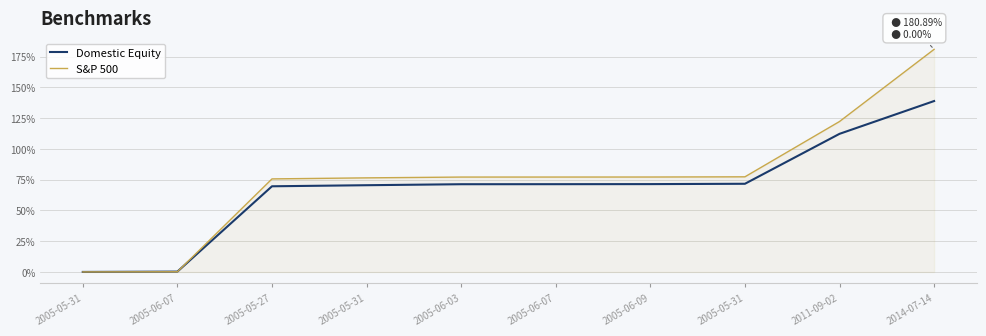

Does the chart display data point markers on the line(s)?

No